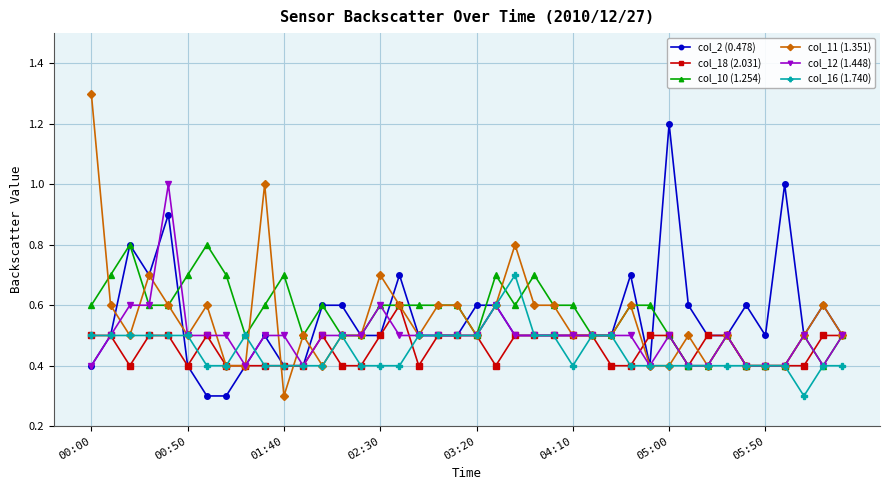

At how many categories does at least one series exceed 0?

40